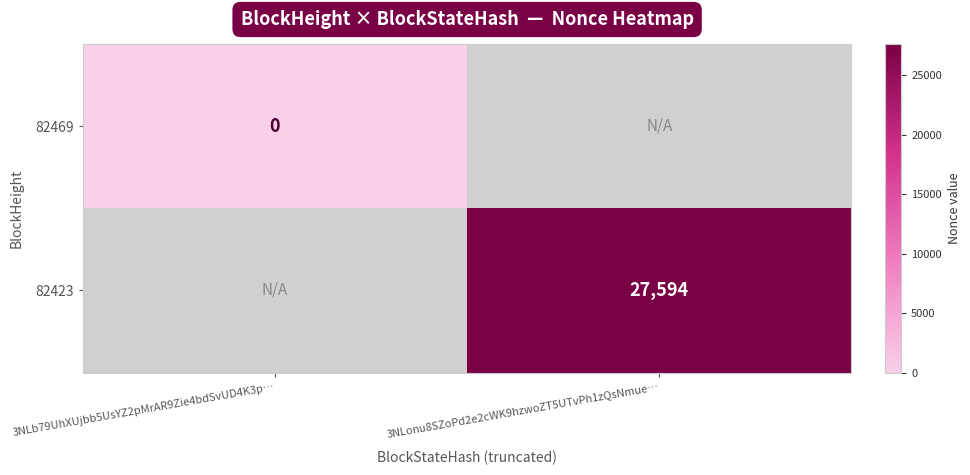

What is the greatest value displayed?

27594.0